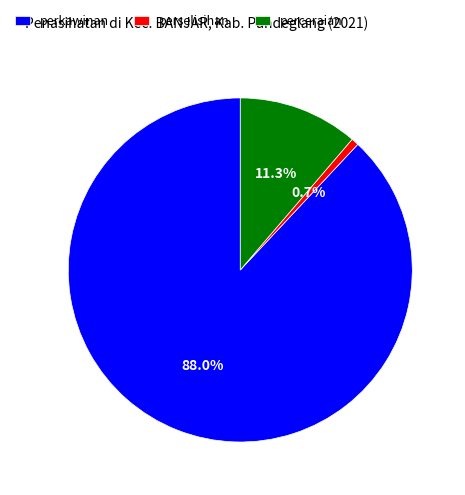

Count the number of slices in the pie.

3